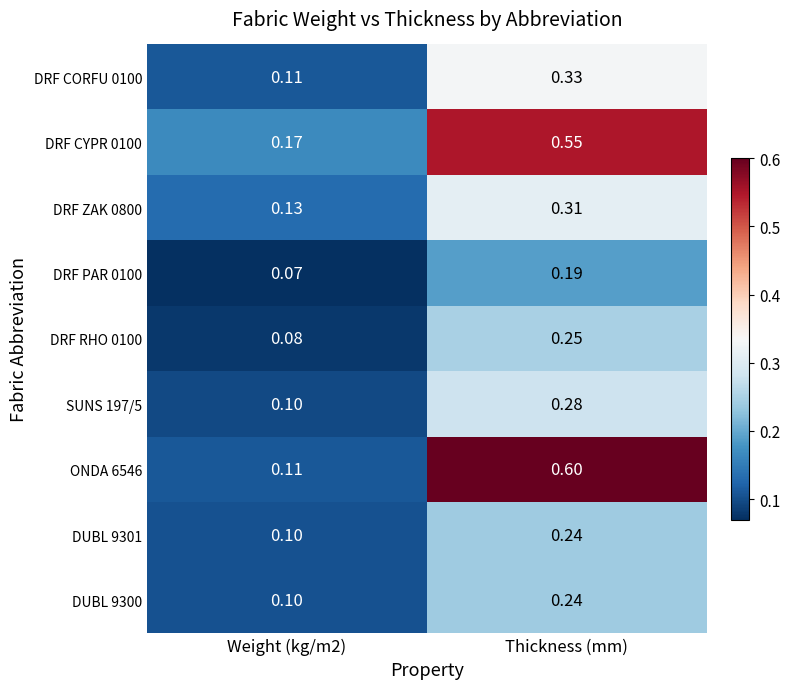

What is the total value across all series at Weight (kg/m2)?

1.0